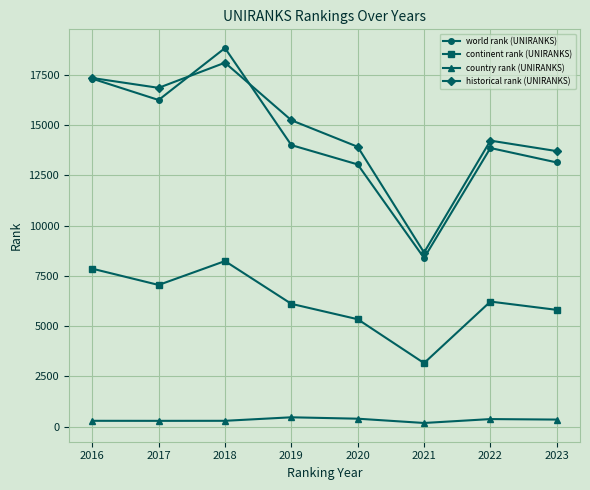

True or false: continent rank (UNIRANKS) and world rank (UNIRANKS) intersect in this chart.

False